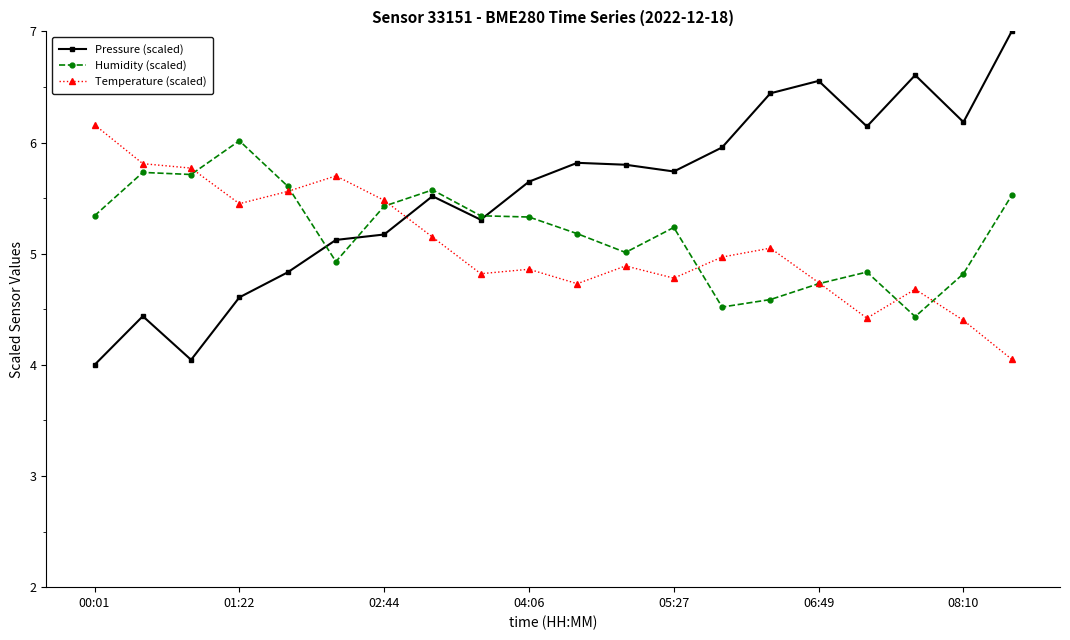

Which series has the largest total across all categories?

Pressure (scaled)